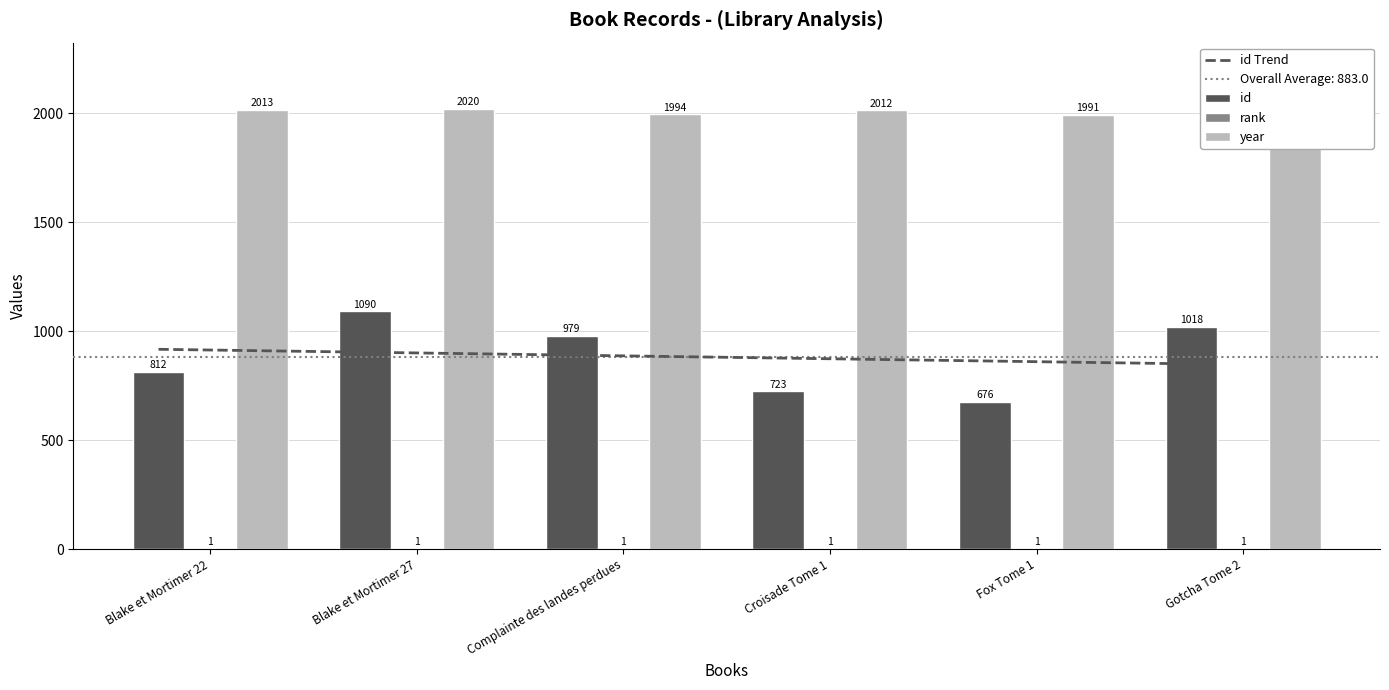

At which label does id first exceed 979?

Blake et Mortimer 27